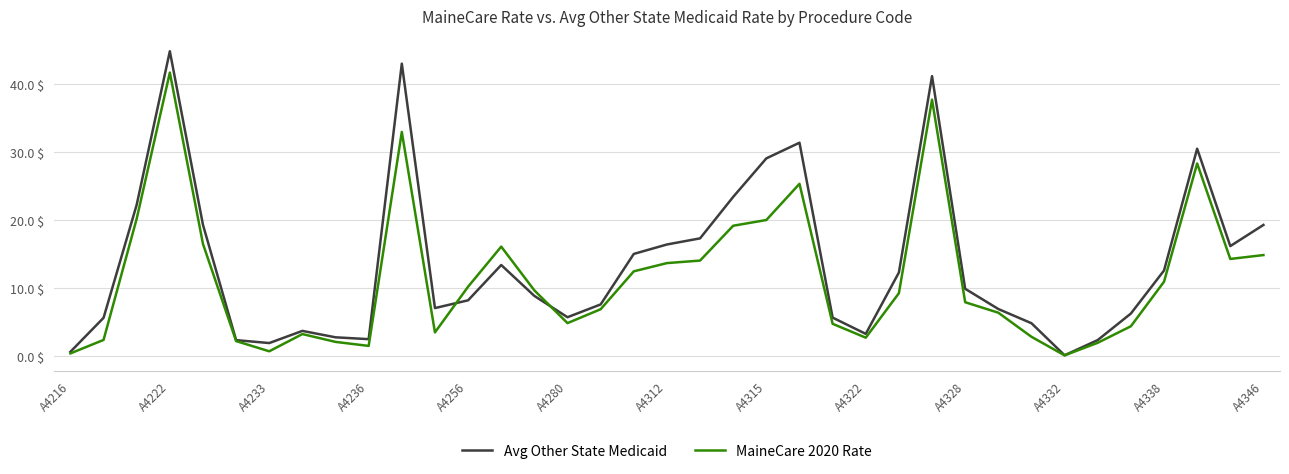

Rank the series by their maximum value, from highest to lowest.

Avg Other State Medicaid, MaineCare 2020 Rate